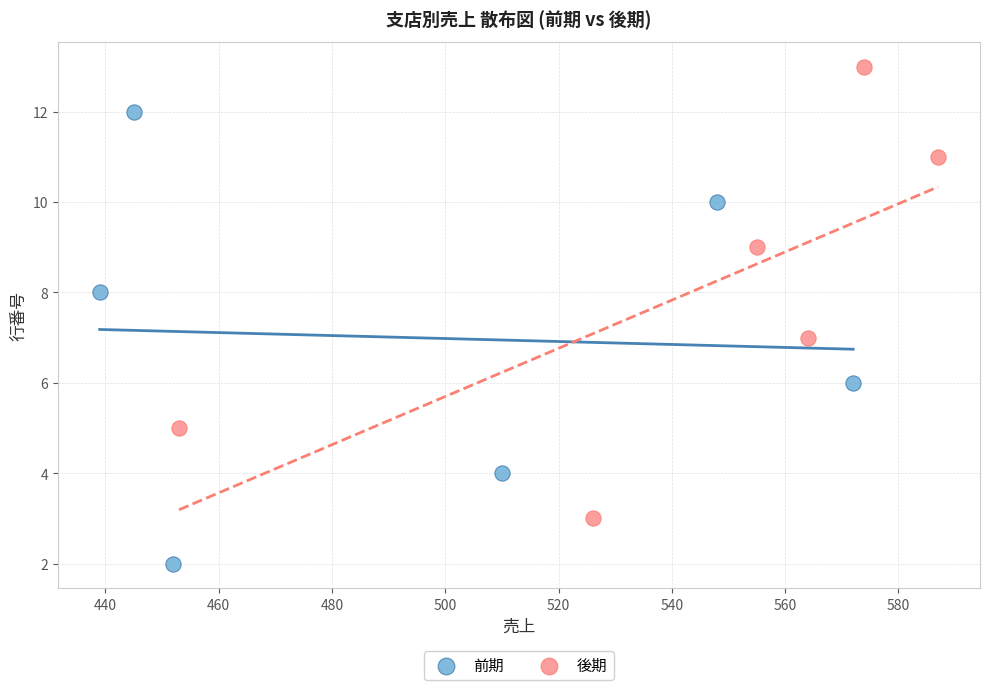

Which series reaches the minimum Y coordinate?

前期